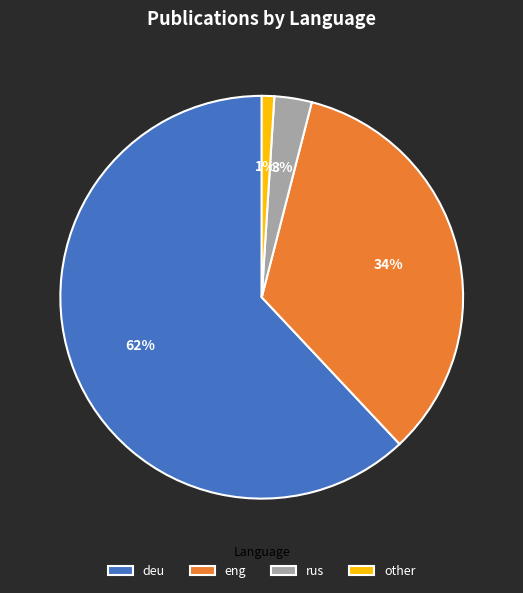

To the nearest percent, what is the average slice percentage?

25%